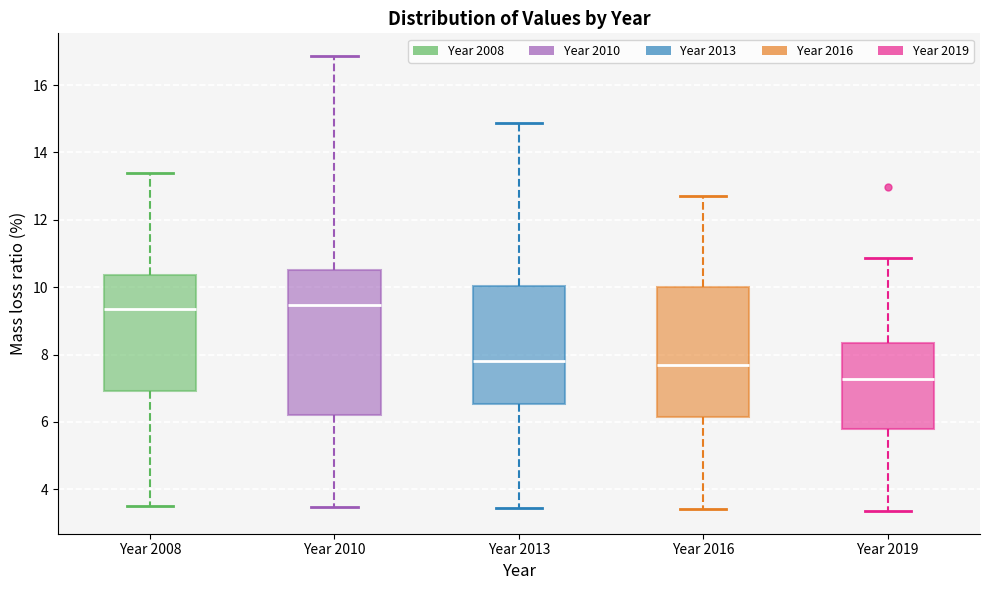

Reading left to right, read every box against the y-axis: the position of its median line, the range the box covers, and the ends of its whiskers. The values are not printed on the chart, so give them approximately, as read against the axis.

Year 2008: median 9.4, box 7.0 to 10.4, whiskers 3.4 to 13.4
Year 2010: median 9.4, box 6.2 to 10.6, whiskers 3.4 to 16.8
Year 2013: median 7.8, box 6.6 to 10.0, whiskers 3.4 to 14.8
Year 2016: median 7.6, box 6.2 to 10.0, whiskers 3.4 to 12.8
Year 2019: median 7.2, box 5.8 to 8.4, whiskers 3.4 to 10.8